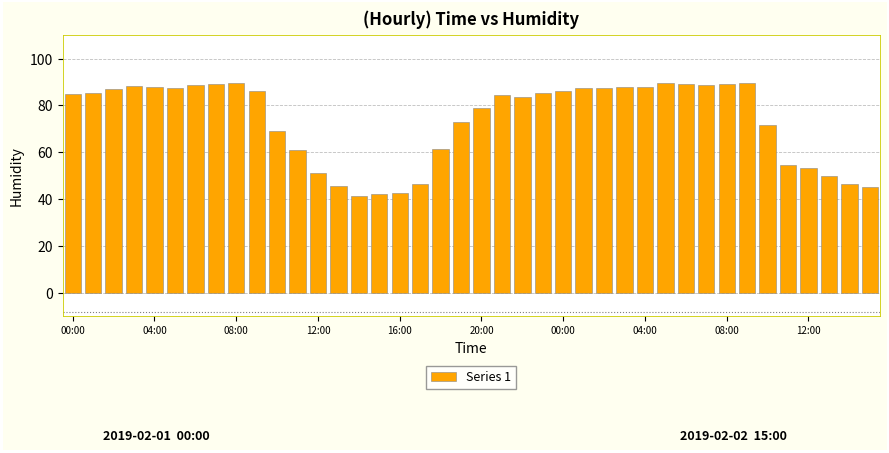

What is the value of the 17th bar from the left?

42.4